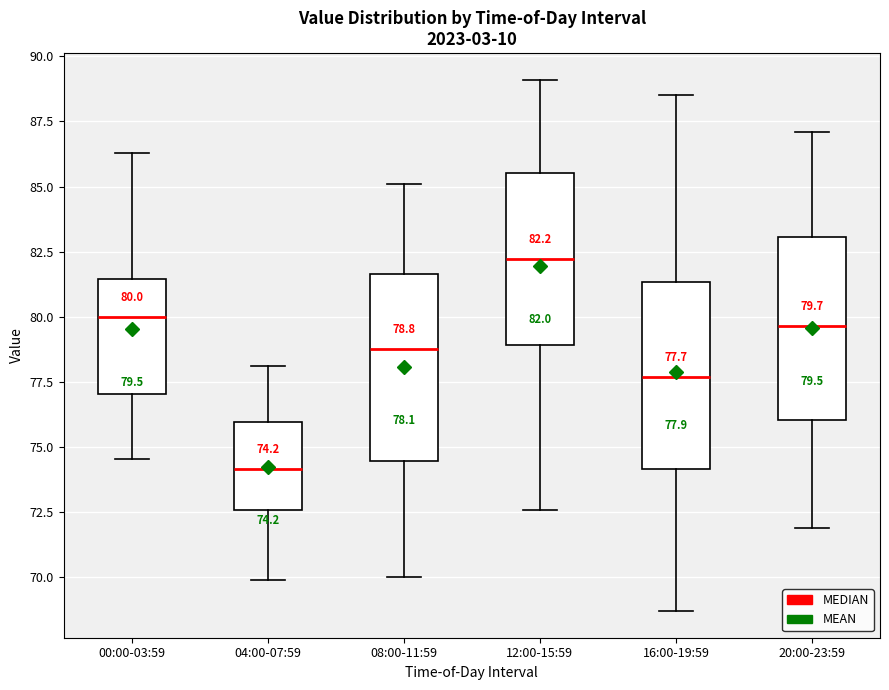

Which box has the highest median line?

12:00-15:59